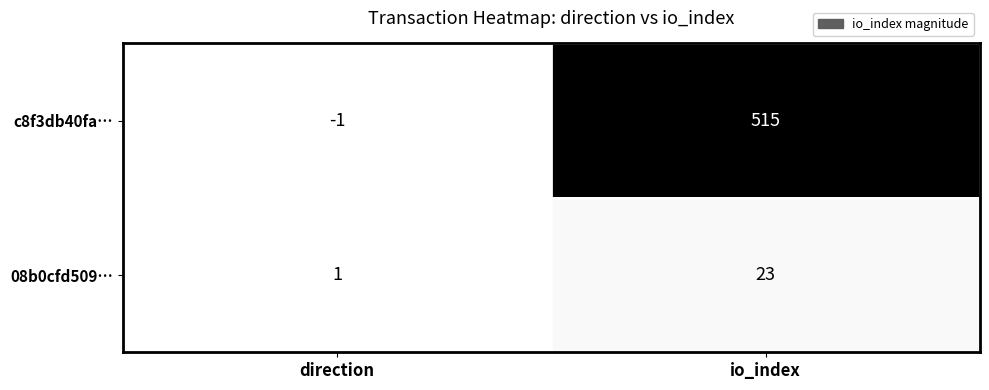

Which label corresponds to the smallest value in the chart?

direction